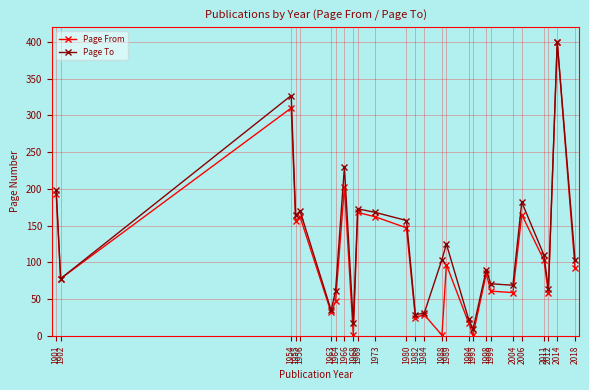

The value of Page To at 1968 is 17. True or false?

True